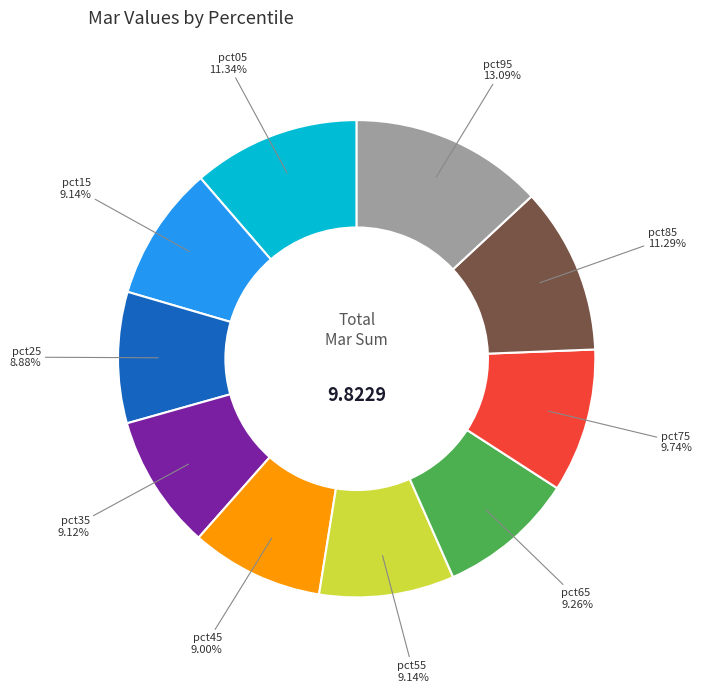

What percentage is the pct15 slice, to the nearest percent?

9%